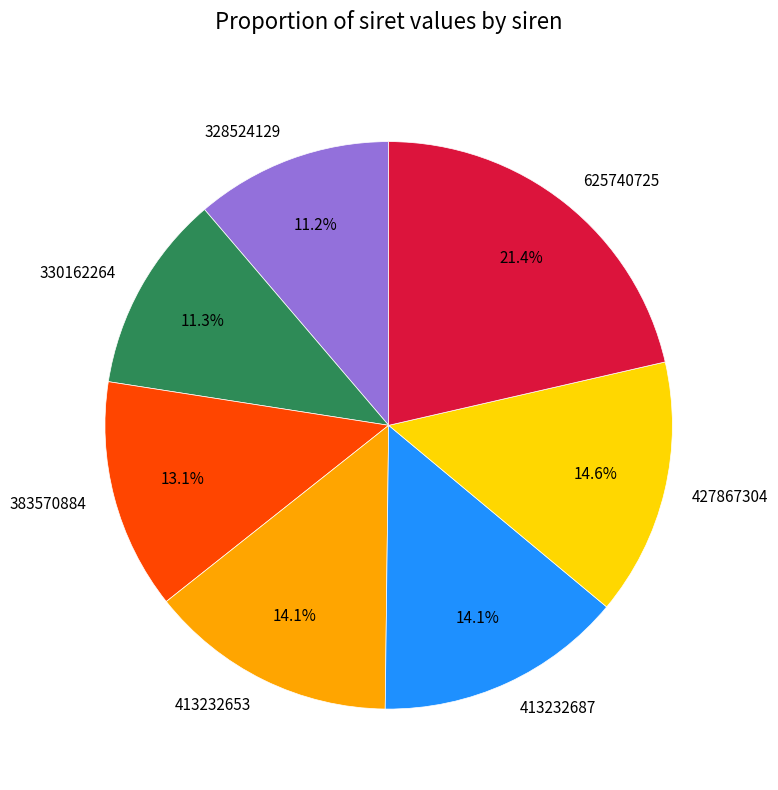

Which slice is the largest?

625740725